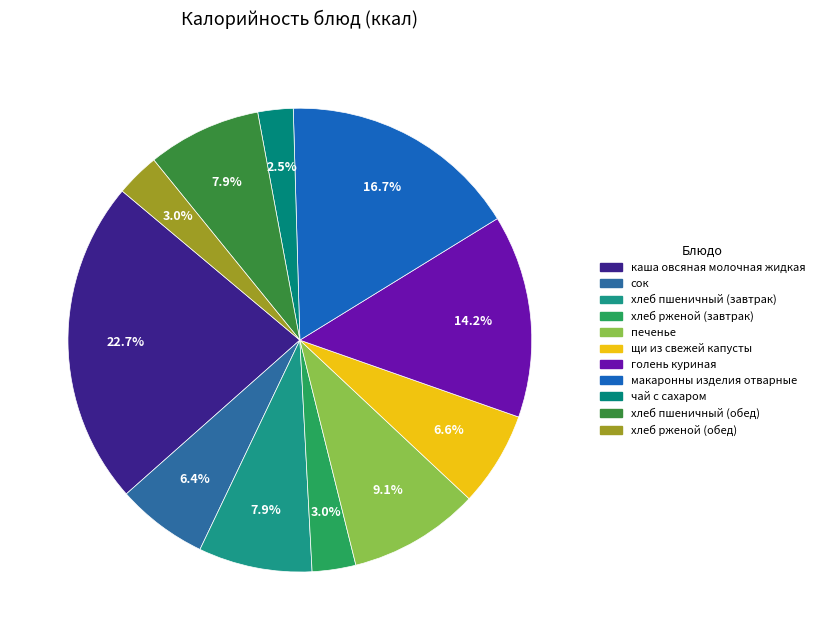

To the nearest percent, what percentage of the pie is сок?

6%